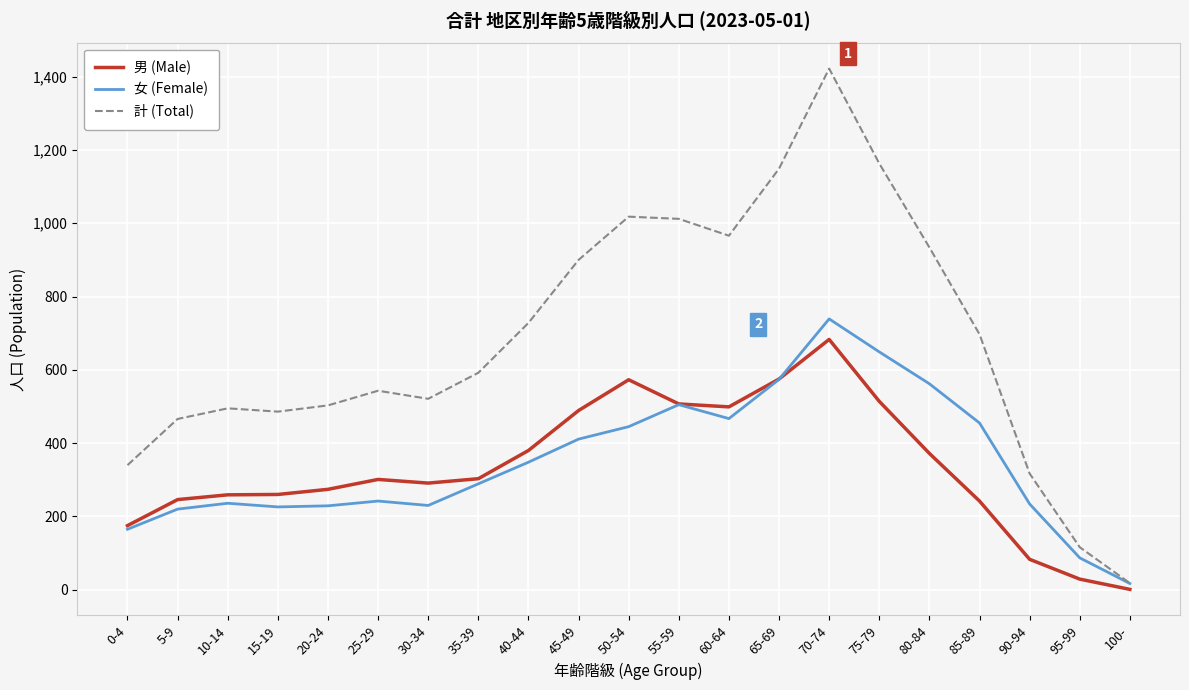

Which series has the widest spread of values?

計 (Total)